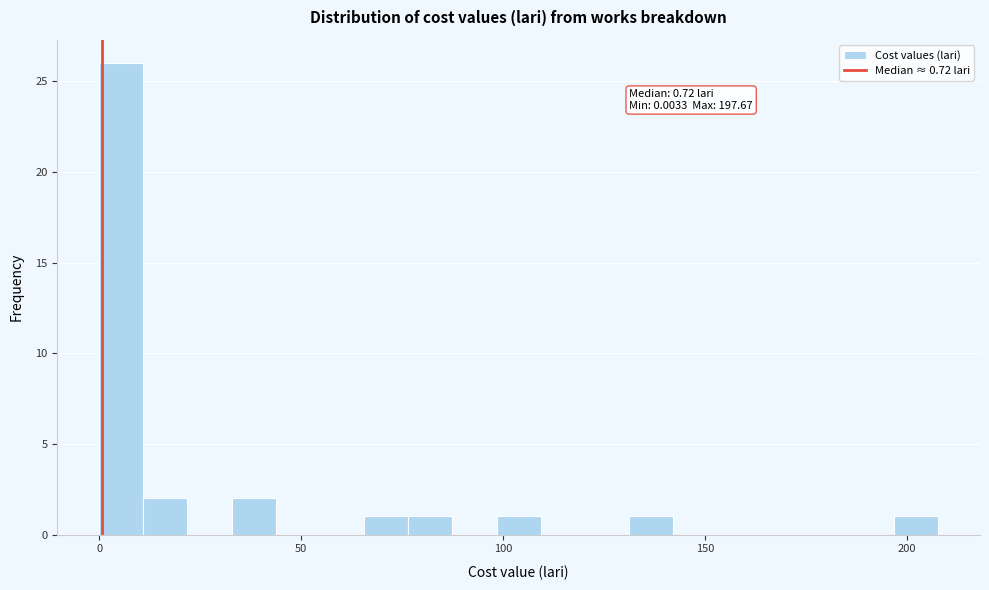

Around what value on the x-axis is the tallest bar? Give the approximate position of its centre, as read against the axis.

5